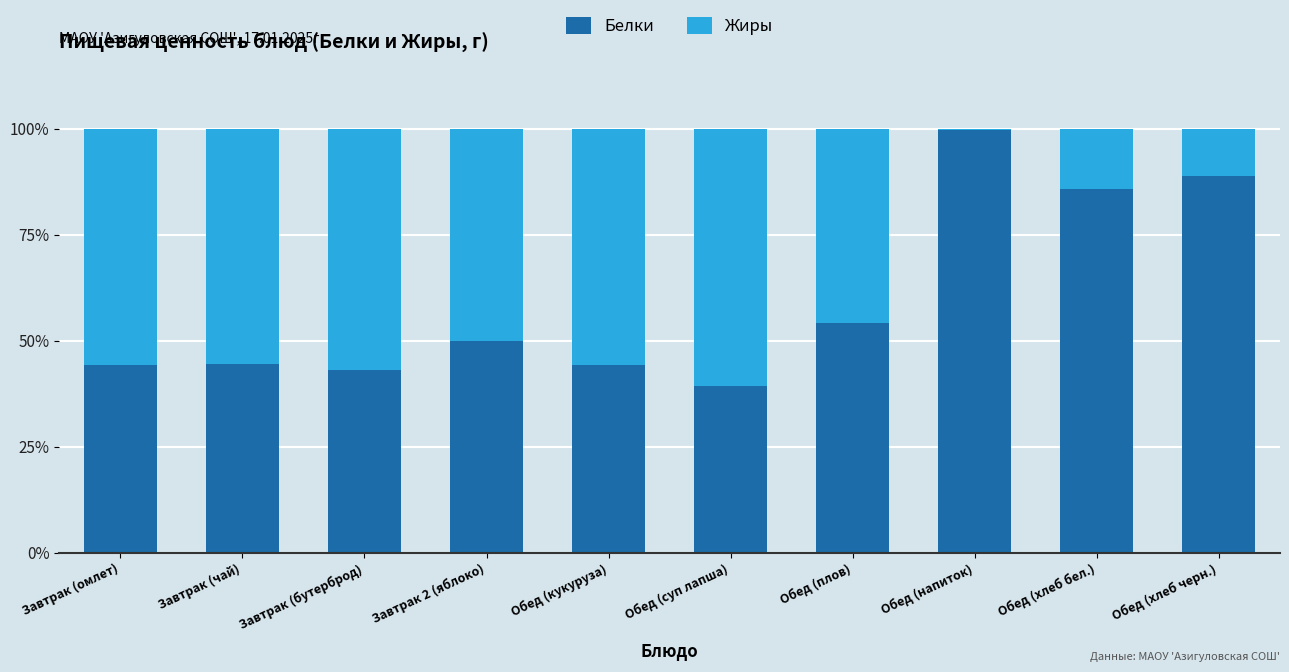

The value of Белки at Обед (суп лапша) is 39.4. True or false?

True